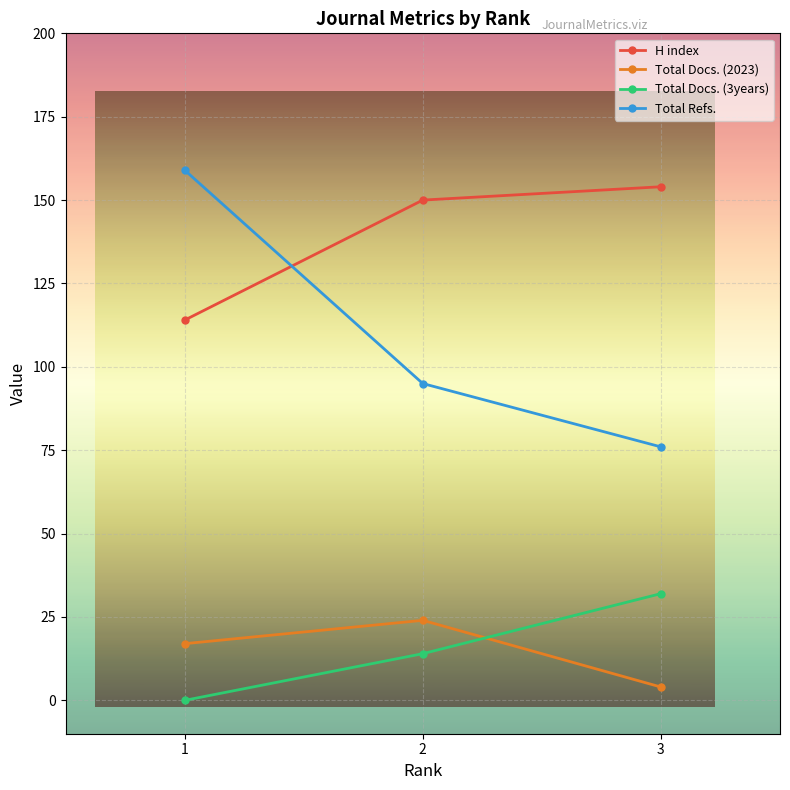

Between 1 and 2, which series saw the biggest shift?

Total Refs.